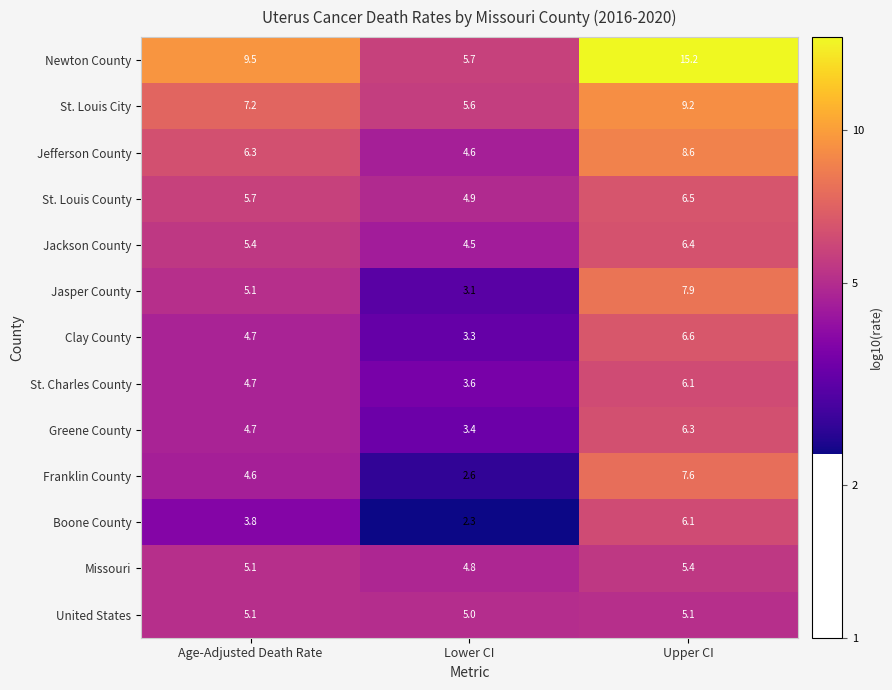

List the labels in order of St. Louis City value, smallest first.

Lower CI, Age-Adjusted Death Rate, Upper CI